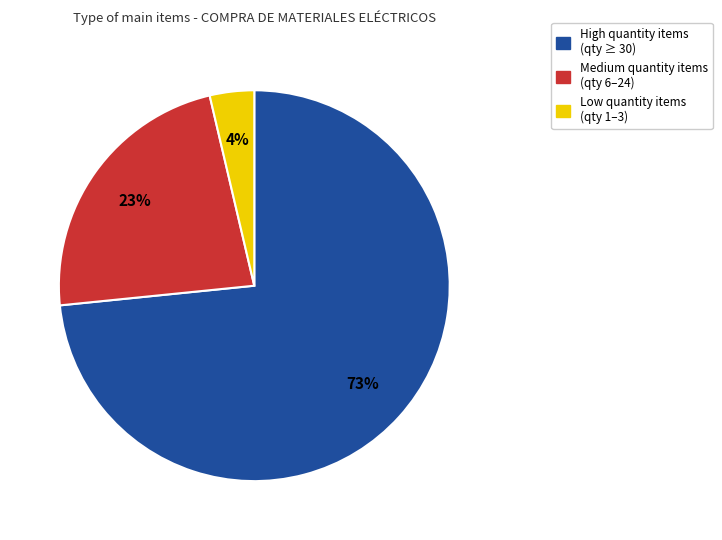

Is there any slice that represents more than half of the pie?

Yes